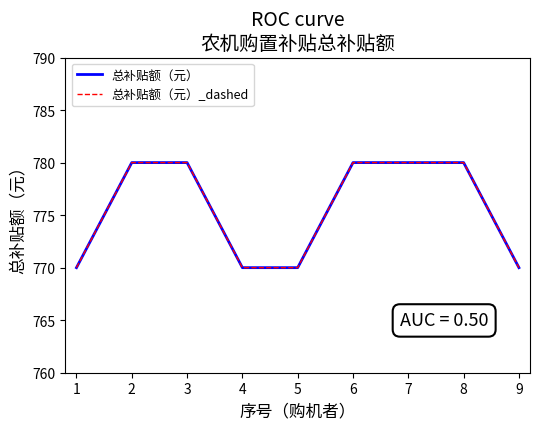

Does the chart have visible grid lines?

No